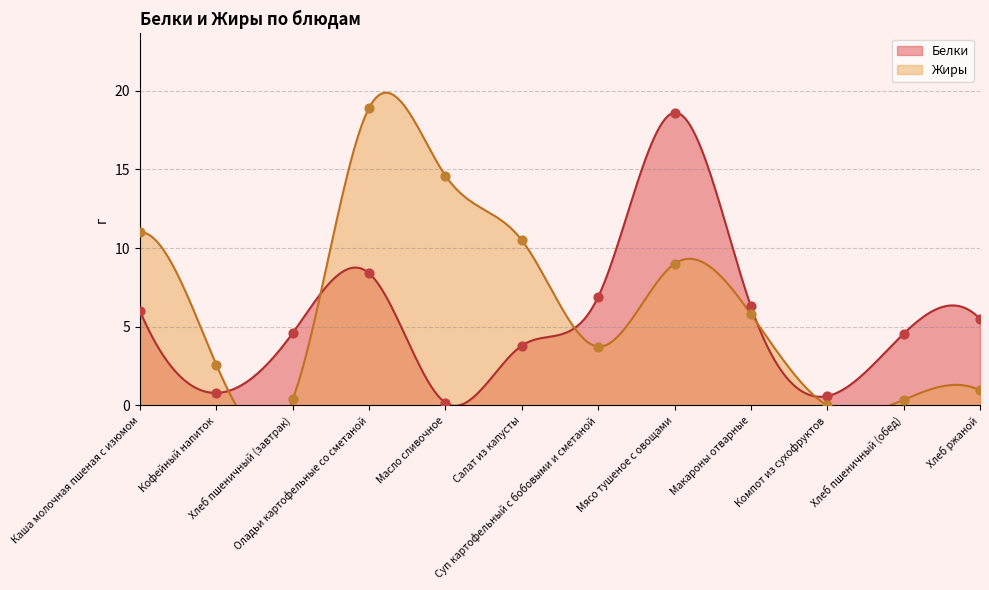

Which series reaches the minimum Y coordinate?

Жиры